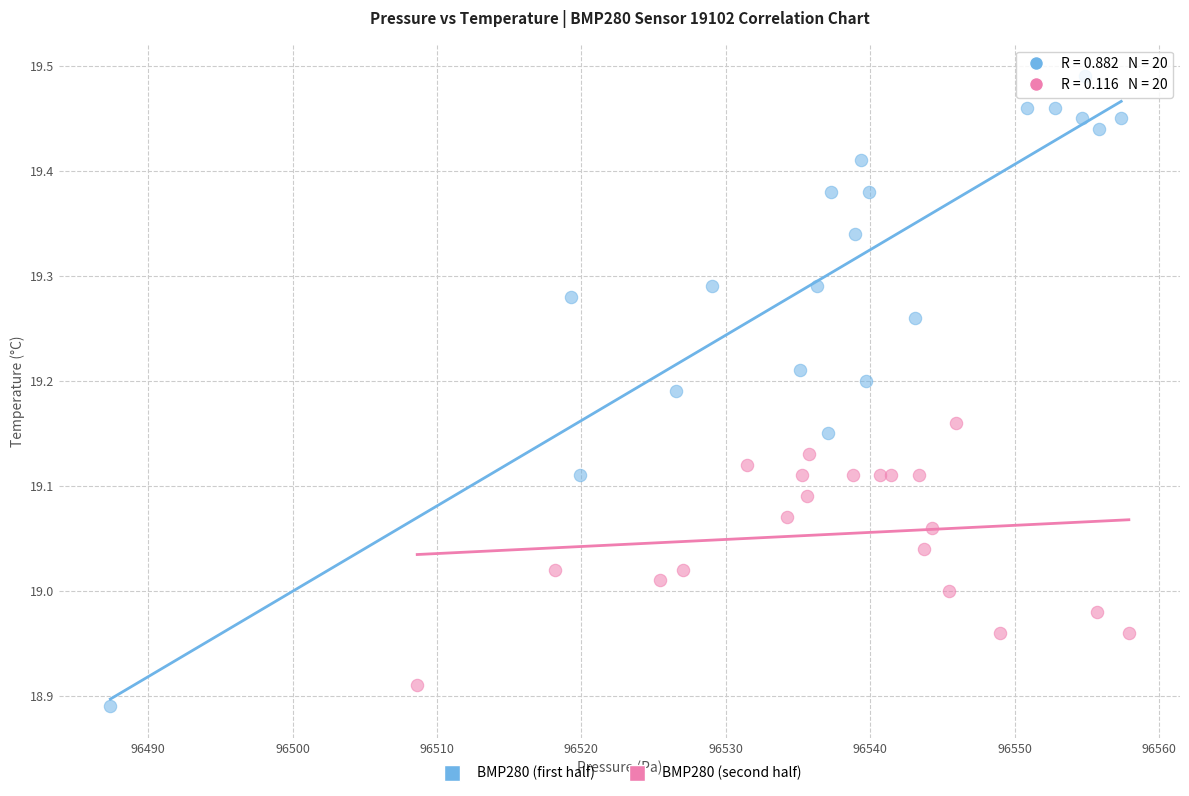

Which series contains the highest Y value?

BMP280 (first half)